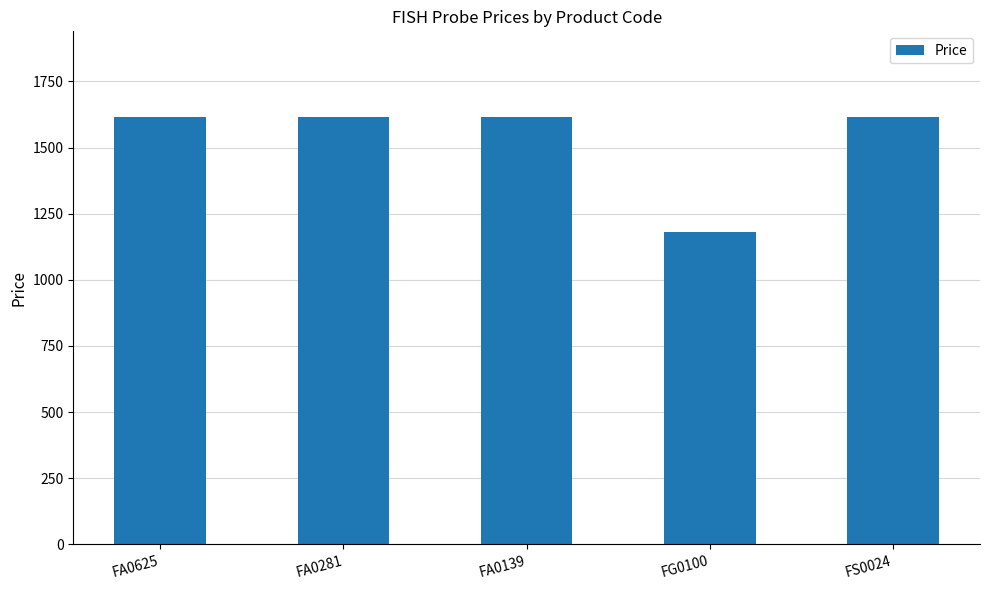

What is the greatest value displayed?

1616